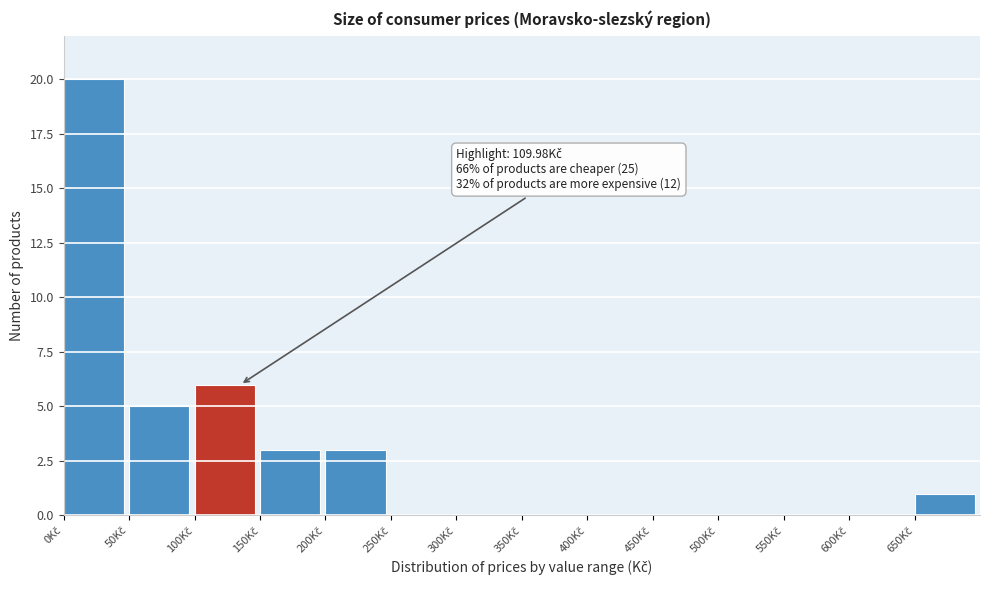

Which range on the x-axis has the tallest bar?

0 to 50